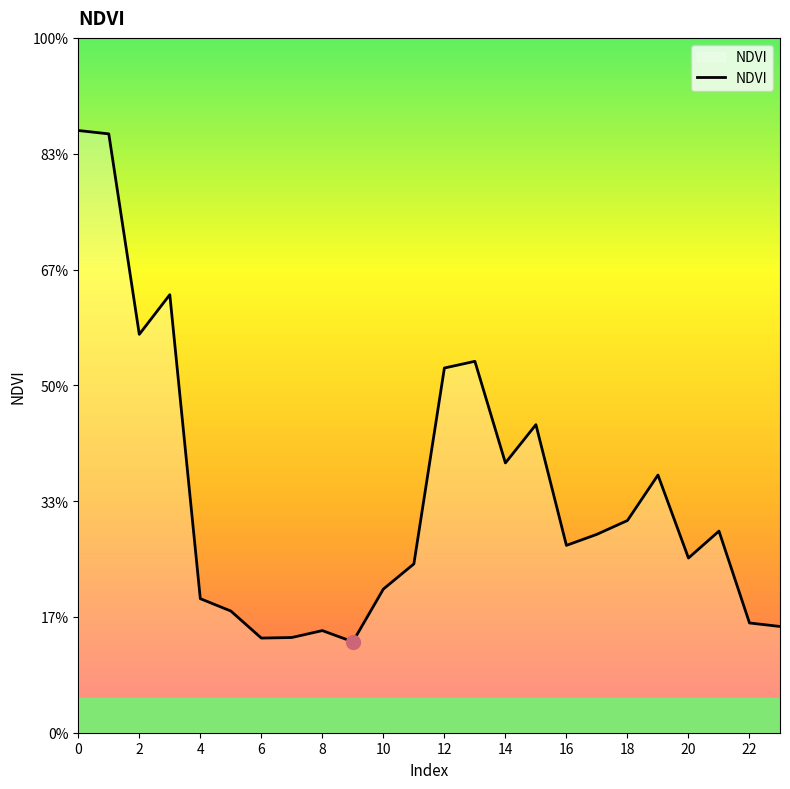

What is the label of the 9th point from the right?

15